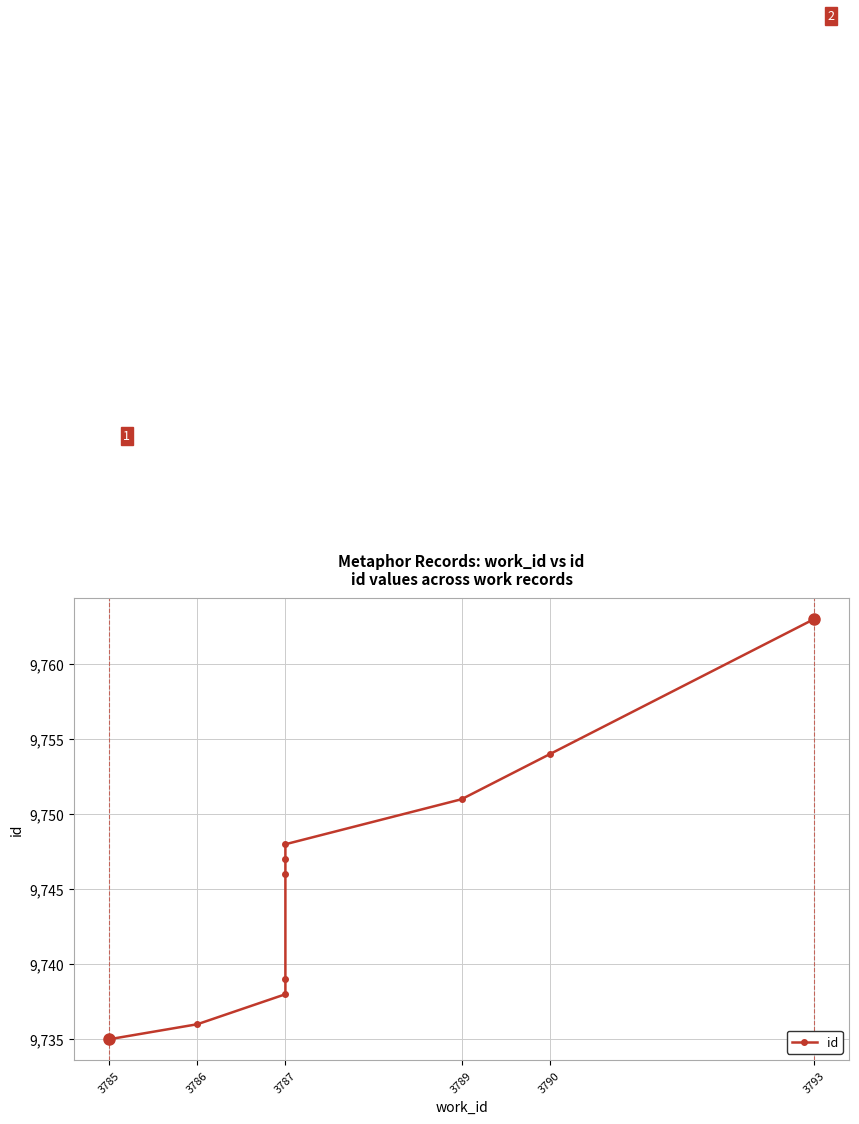

The value at 3789 is 9751. True or false?

True